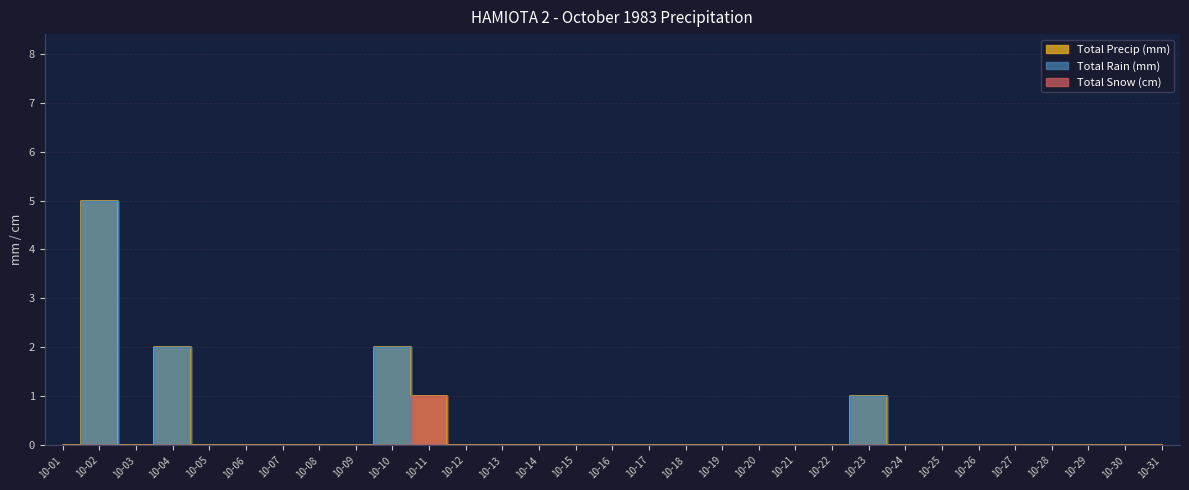

Which series changed the most between 10-02 and 10-08?

Total Rain (mm)